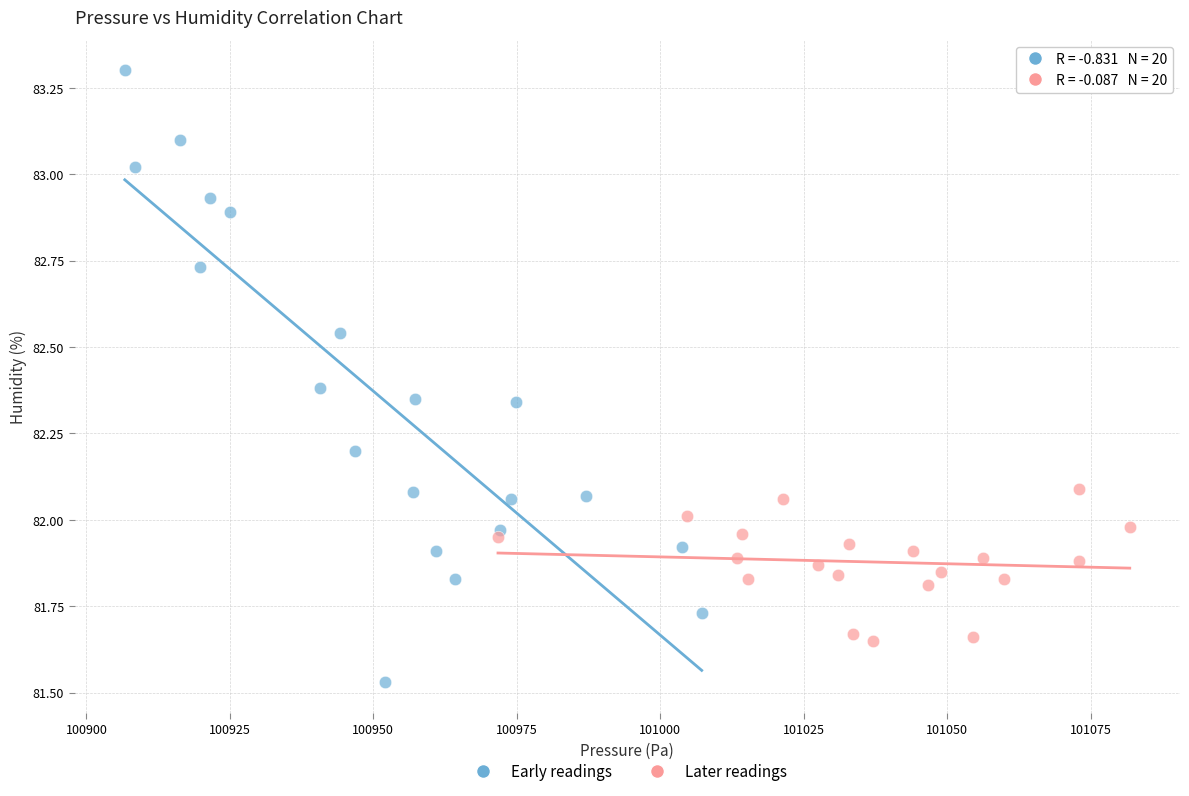

Which series has the largest Y range (max minus min)?

Early readings